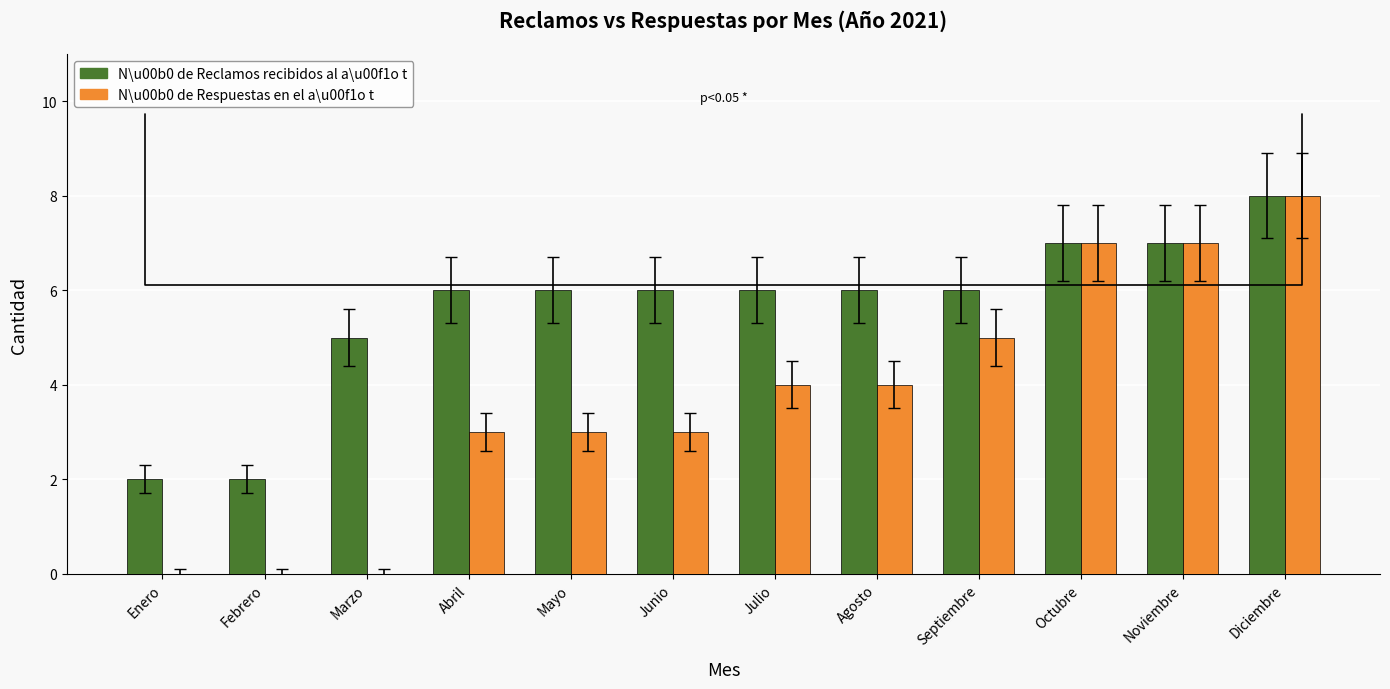

The N\u00b0 de Reclamos recibidos al a\u00f1o t series shows 11 at Mayo. True or false?

False